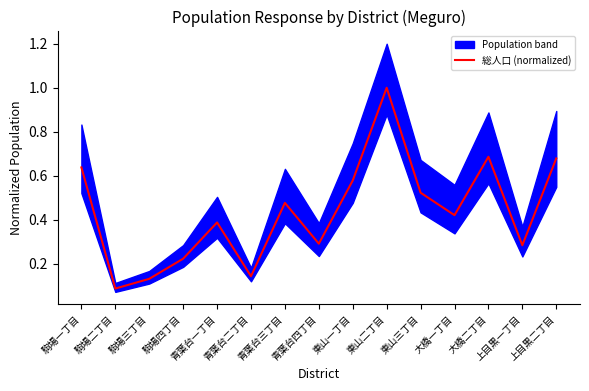

Reading left to right, transcribe all the data shown in this chart.

0.6	0.1	0.1	0.2	0.4	0.1	0.5	0.3	0.6	1.0	0.5	0.4	0.7	0.3	0.7